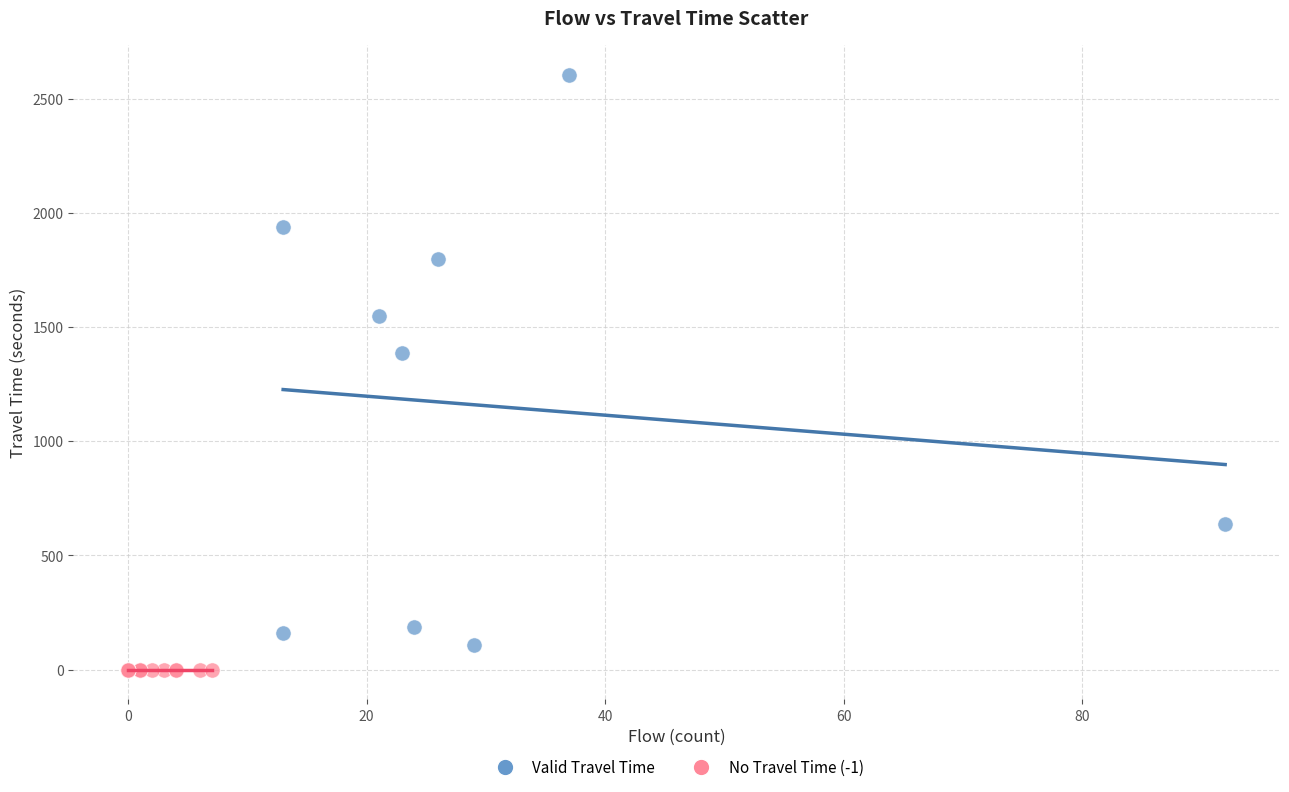

Which series reaches the maximum Y coordinate?

Valid Travel Time